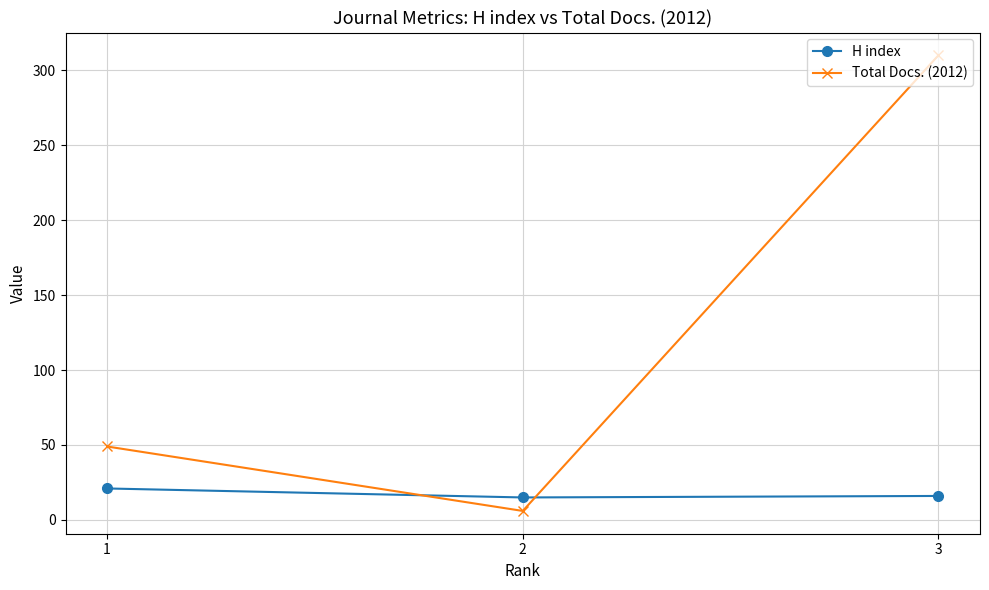

Which series changed the most between 1 and 2?

Total Docs. (2012)